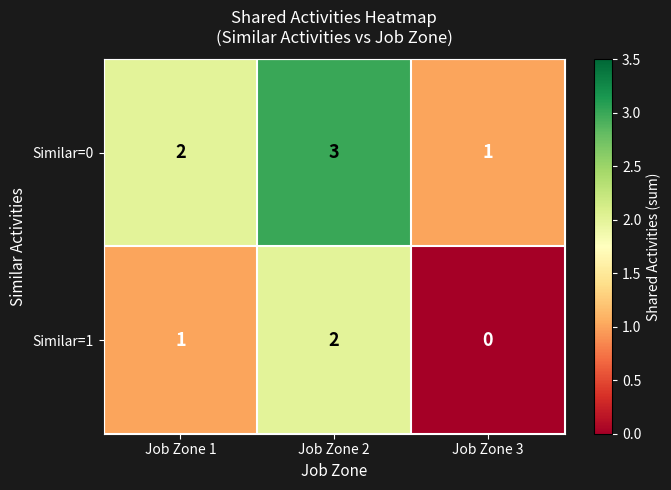

How many distinct data groups are displayed?

2